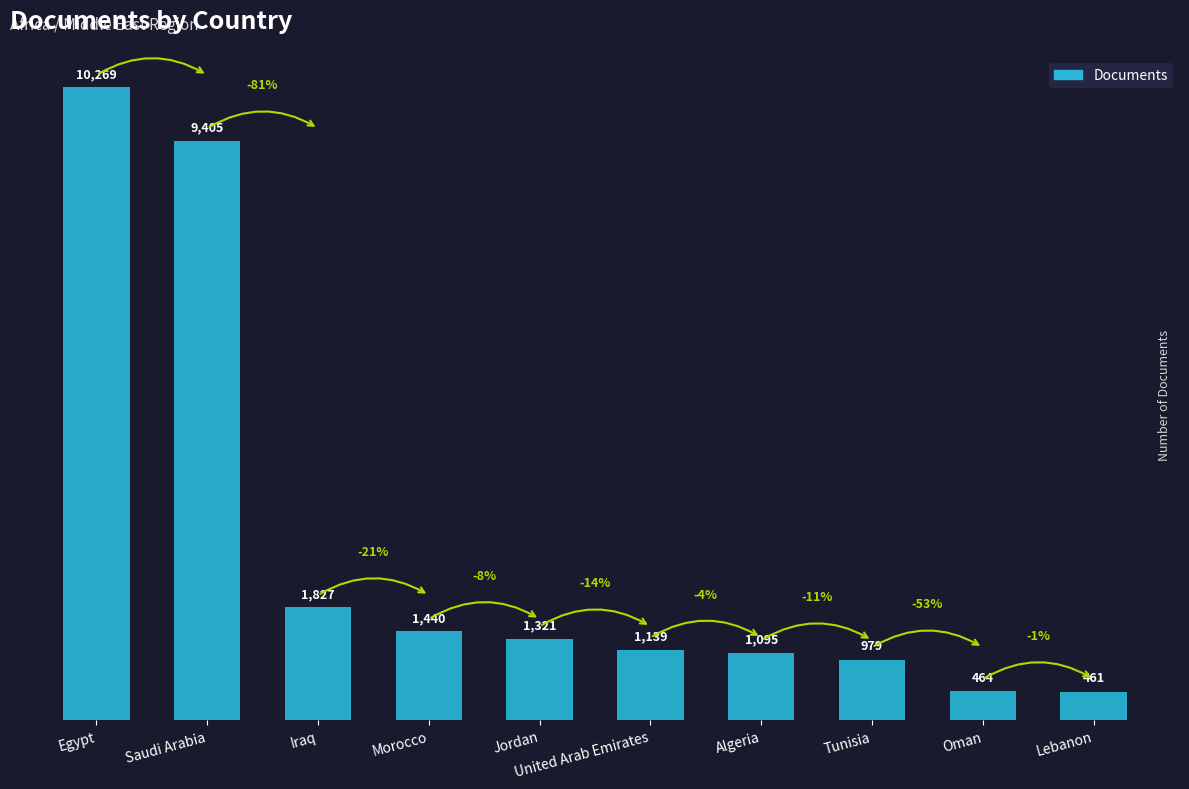

Rank the categories by value from lowest to highest.

Lebanon, Oman, Tunisia, Algeria, United Arab Emirates, Jordan, Morocco, Iraq, Saudi Arabia, Egypt